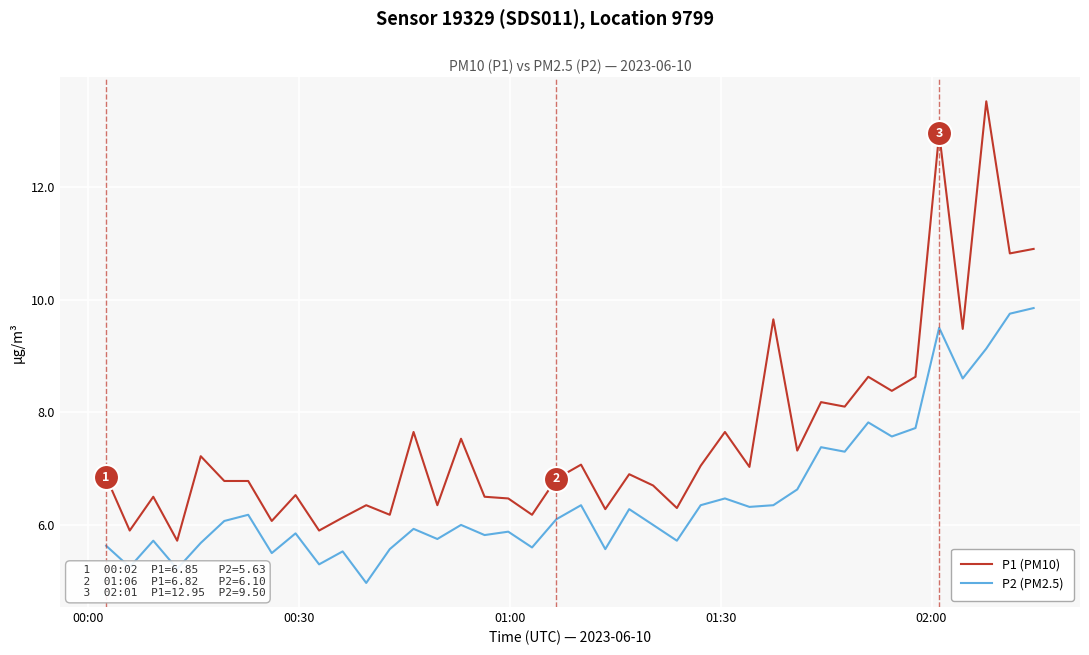

Which series has the largest total across all categories?

P1 (PM10)